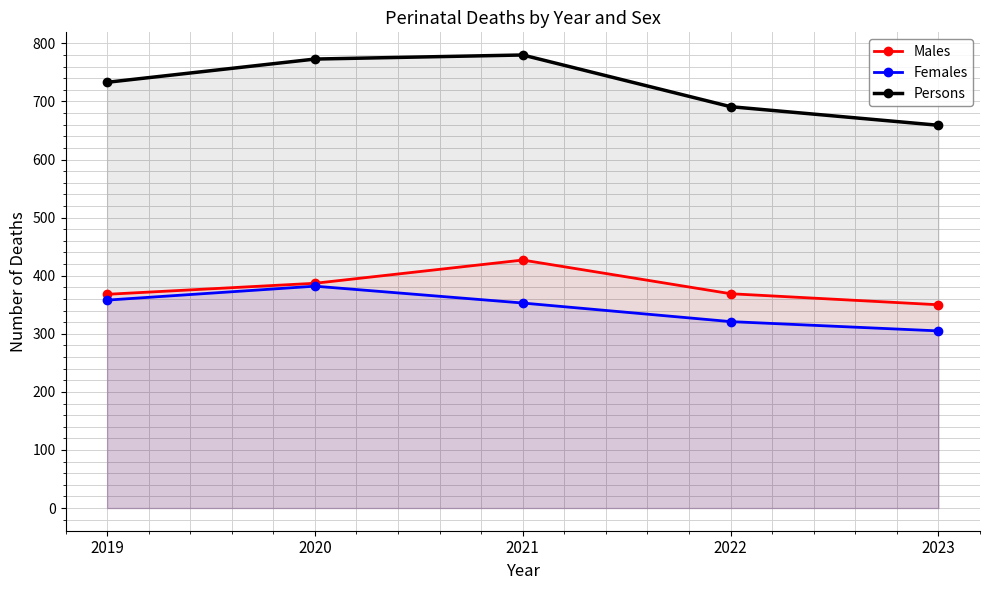

Which series has the largest total across all categories?

Persons